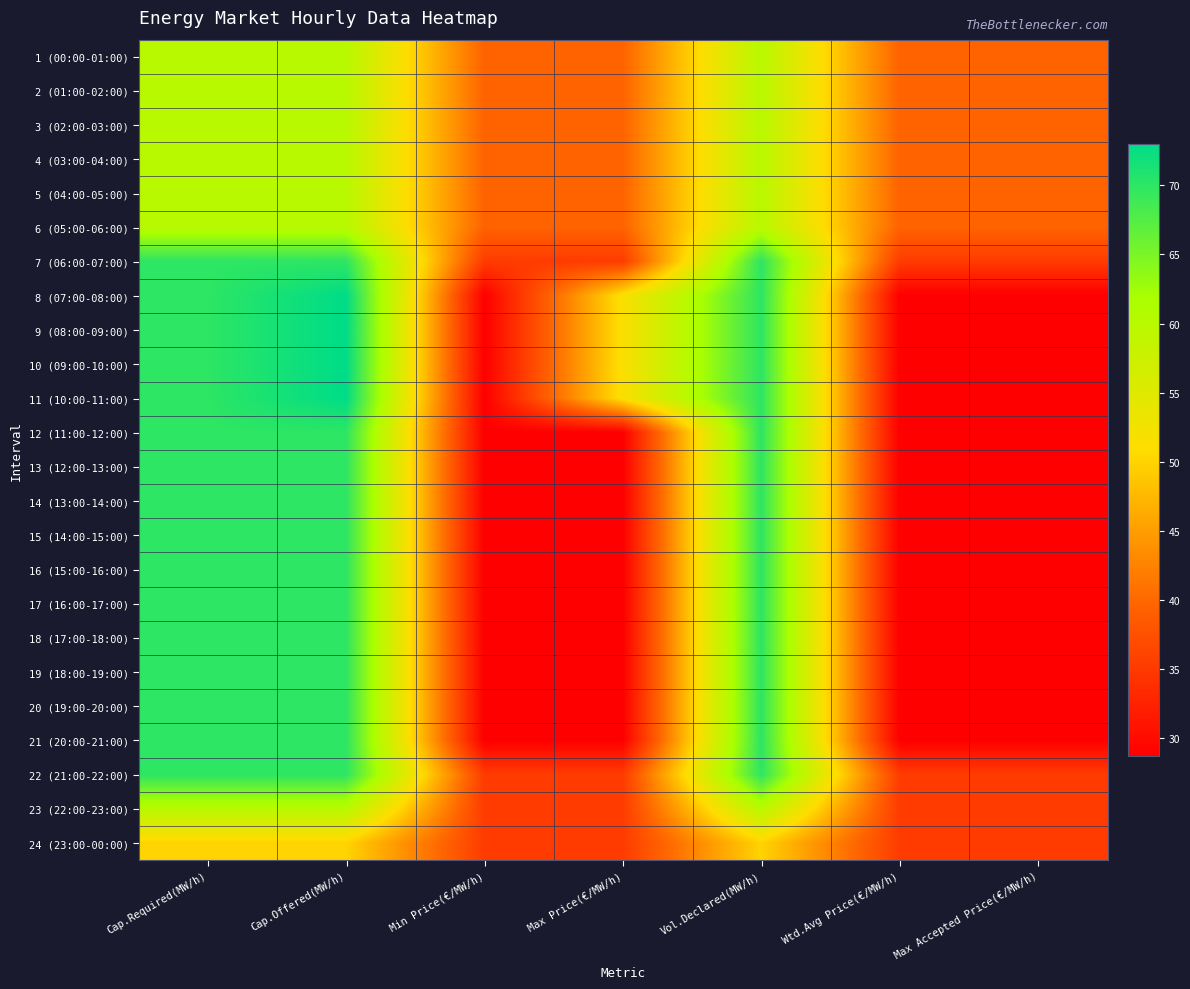

How many data points does each series have?

7